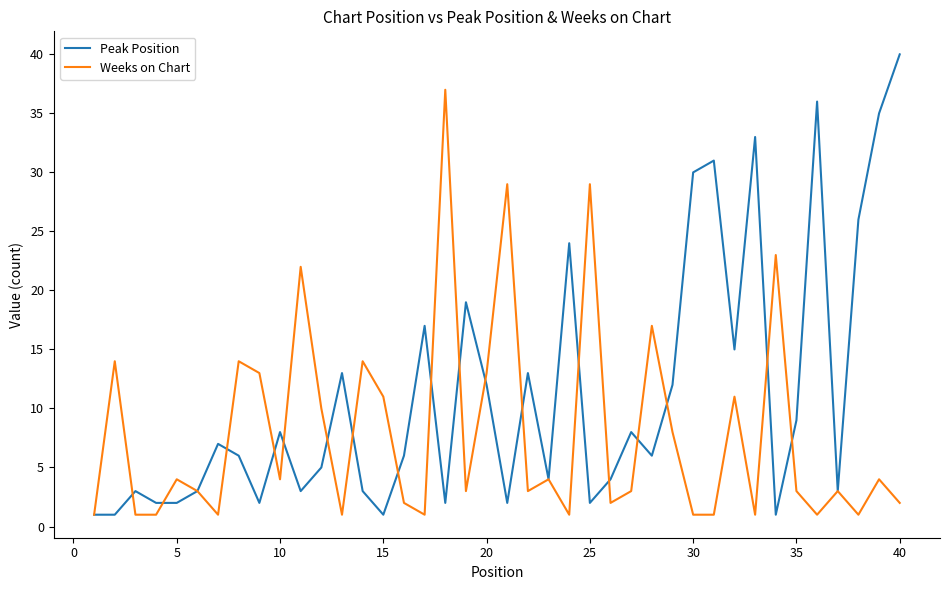

List the series in order of their overall mean, highest first.

Peak Position, Weeks on Chart